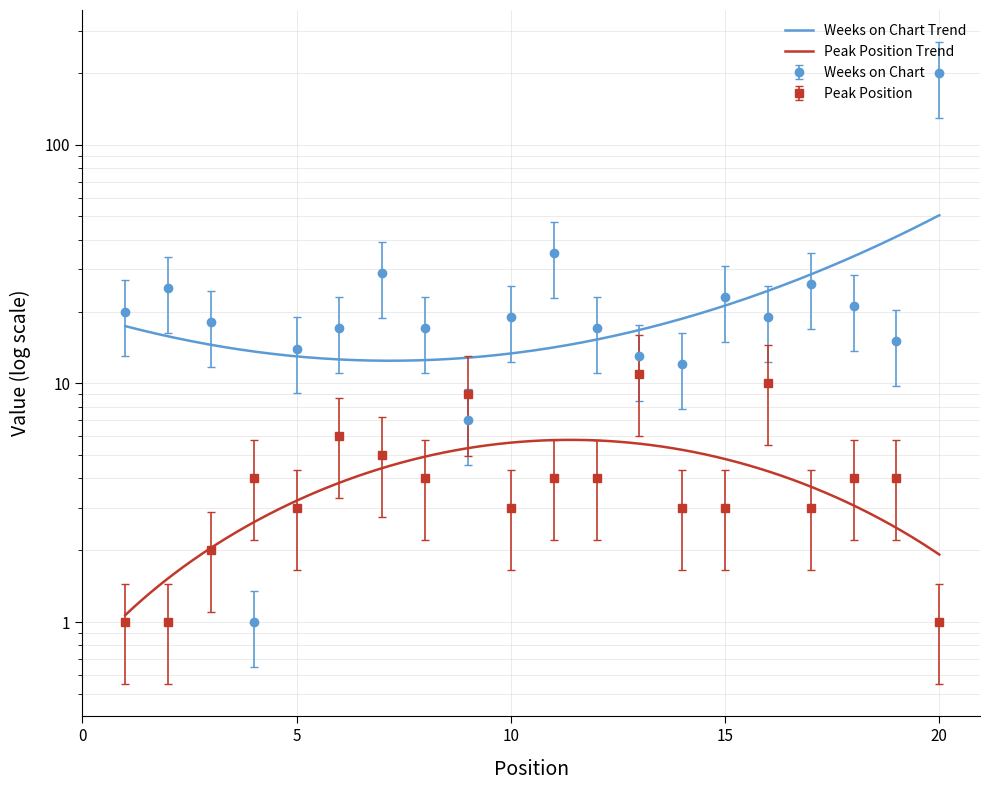

How many categories are shown in the chart?

20